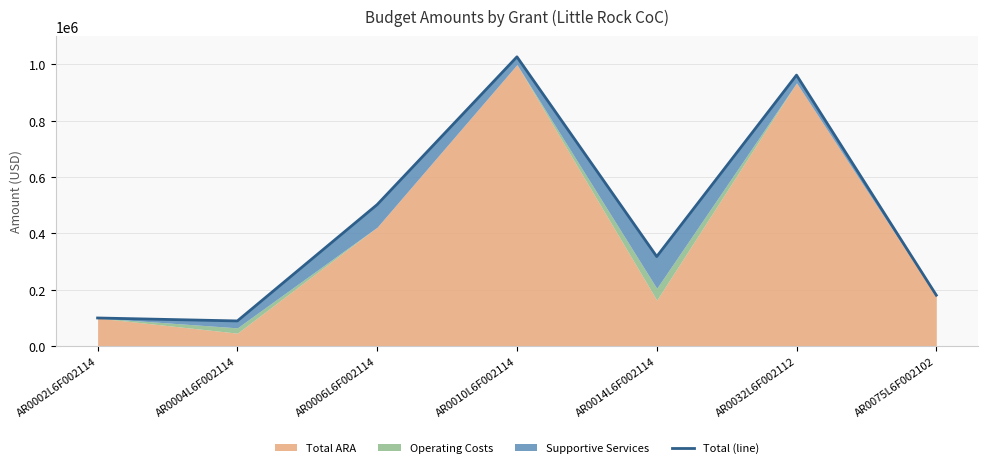

The value at AR0032L6F002112 is 1309097. True or false?

False